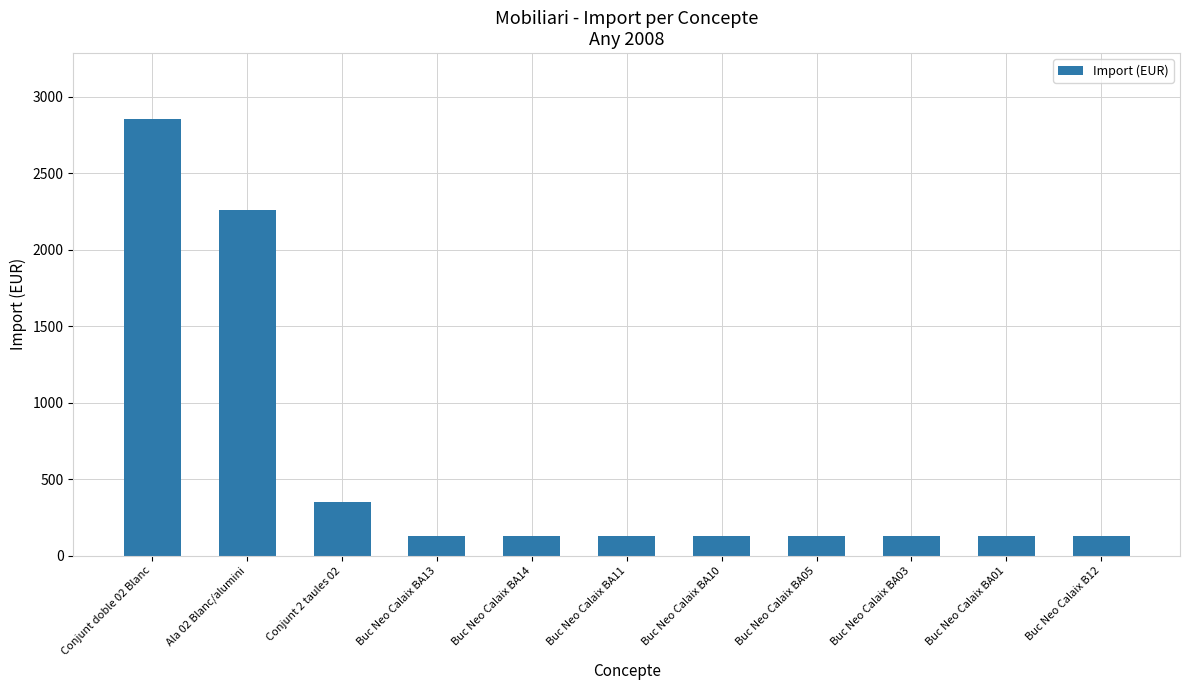

What is the average value?

590.3